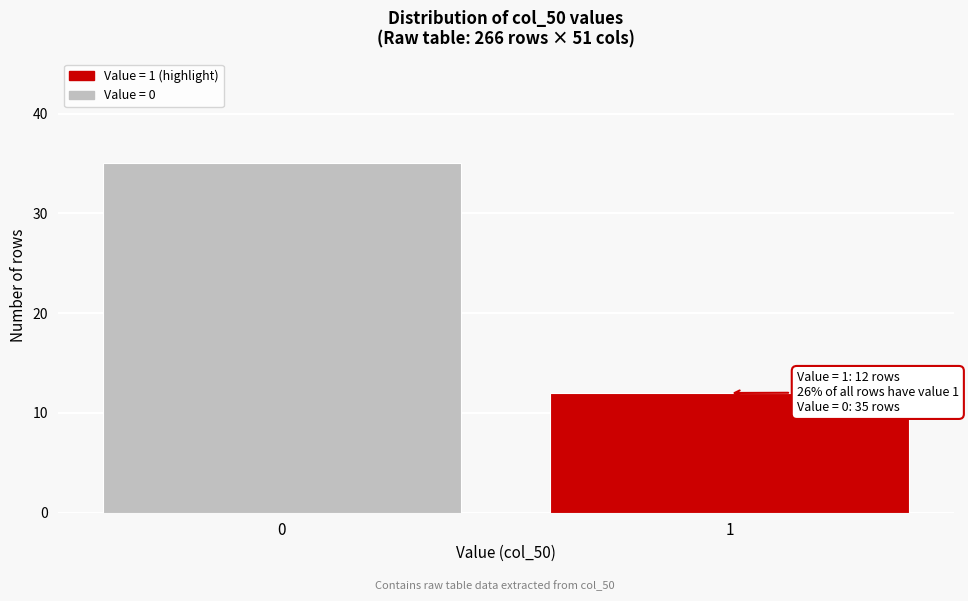

Reading left to right, extract all data points from this chart.

35	12